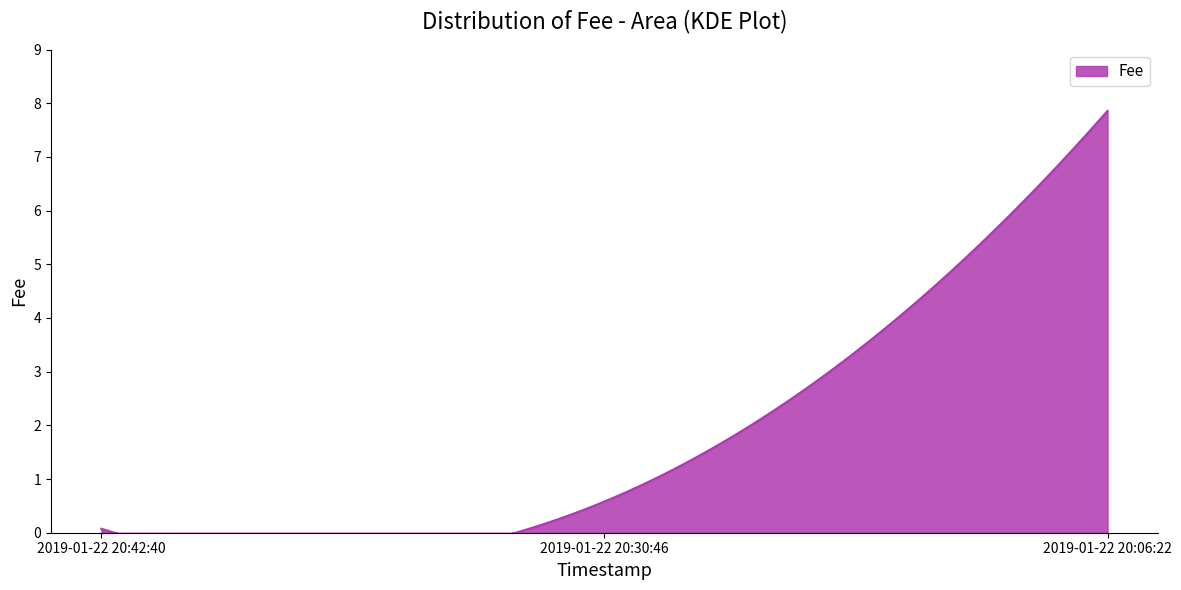

Rank the categories by value from highest to lowest.

2019-01-22 20:06:22, 2019-01-22 20:30:46, 2019-01-22 20:42:40